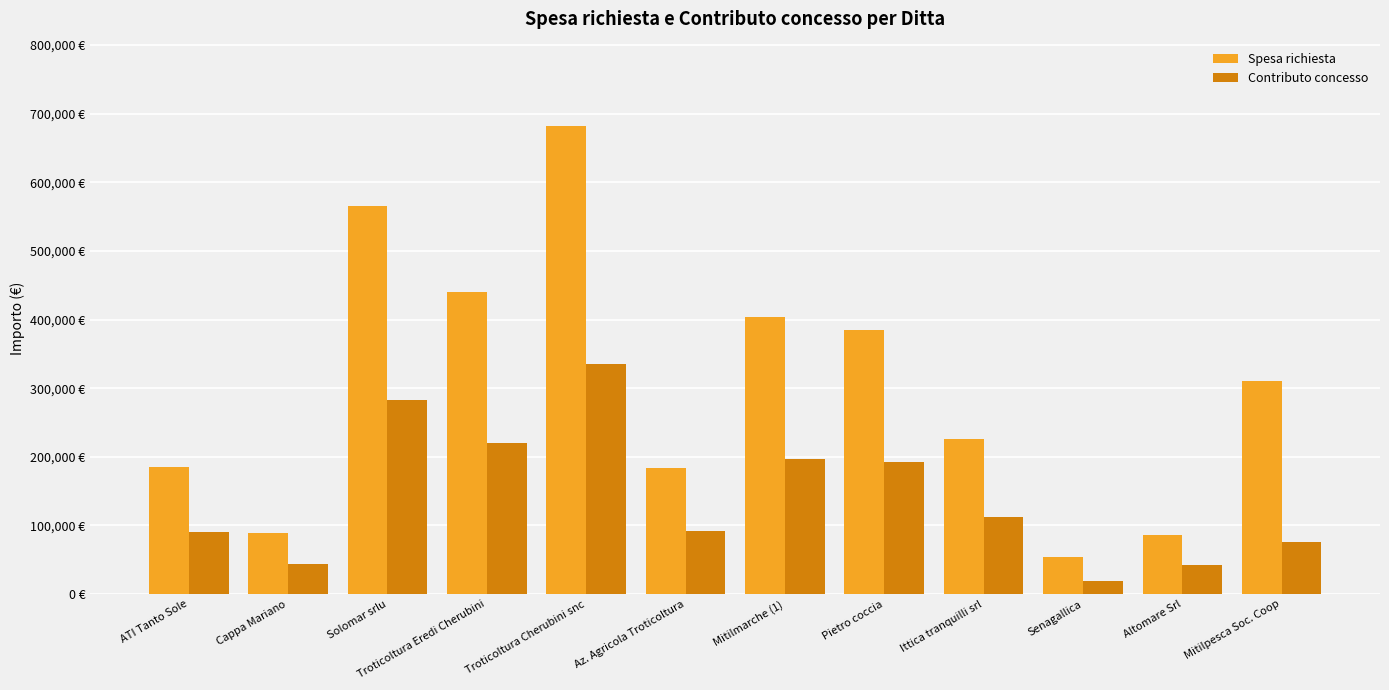

Are the bars horizontal?

No